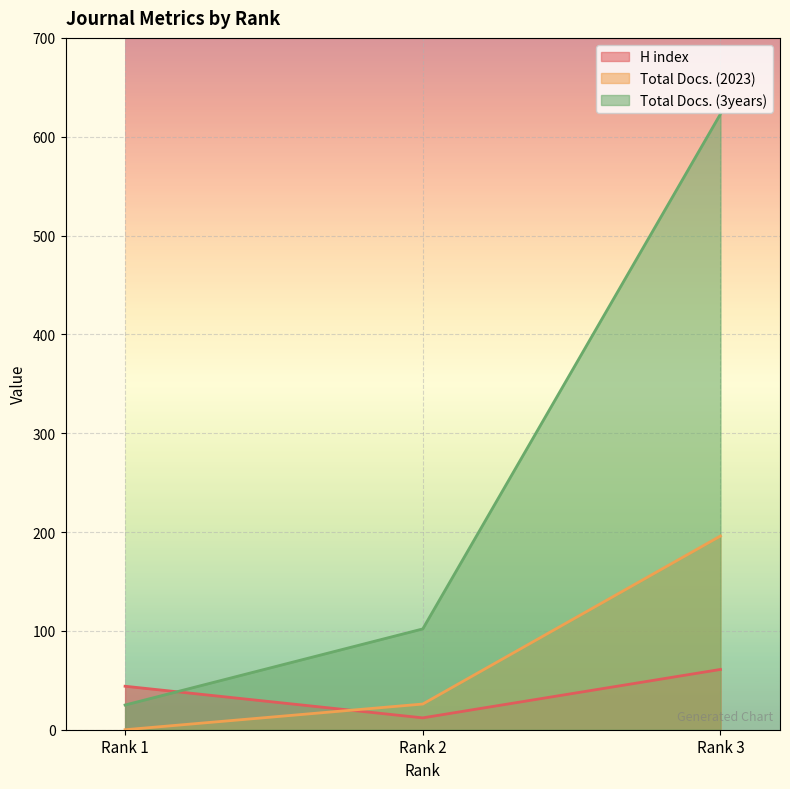

Reading left to right, what are all the values shown in this chart?

H index: 44	12	61
Total Docs. (2023): 0	26	196
Total Docs. (3years): 25	102	623